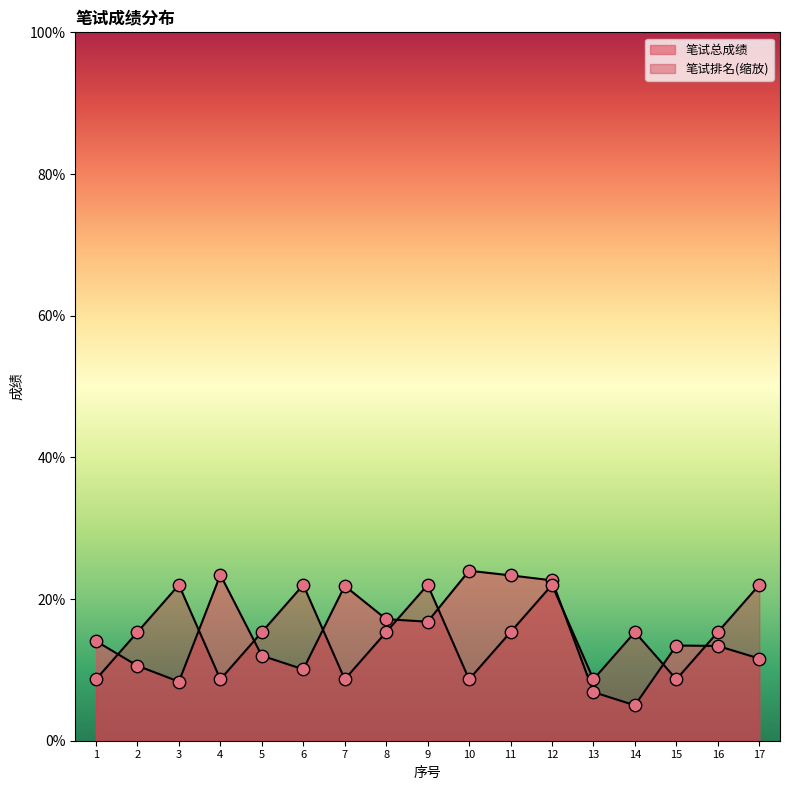

What is the total value across all series at 17?

33.6